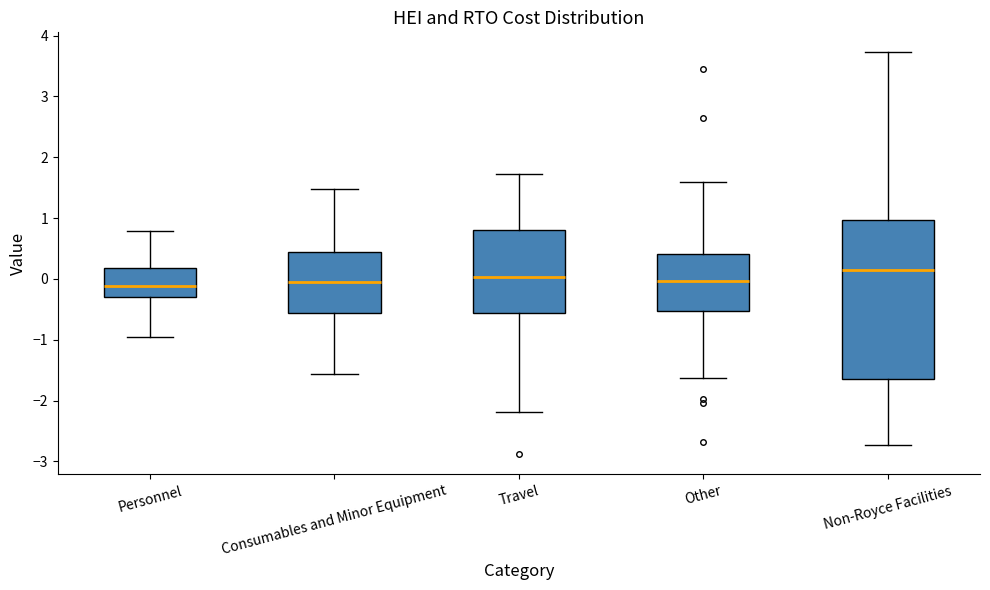

Reading left to right, read every box against the y-axis: the position of its median line, the range the box covers, and the ends of its whiskers. The values are not printed on the chart, so give them approximately, as read against the axis.

Personnel: median -0.1, box -0.3 to 0.2, whiskers -1.0 to 0.8
Consumables and Minor Equipment: median -0.1, box -0.6 to 0.4, whiskers -1.6 to 1.5
Travel: median 0.0, box -0.6 to 0.8, whiskers -2.2 to 1.7
Other: median 0.0, box -0.5 to 0.4, whiskers -1.6 to 1.6
Non-Royce Facilities: median 0.1, box -1.7 to 1.0, whiskers -2.7 to 3.7